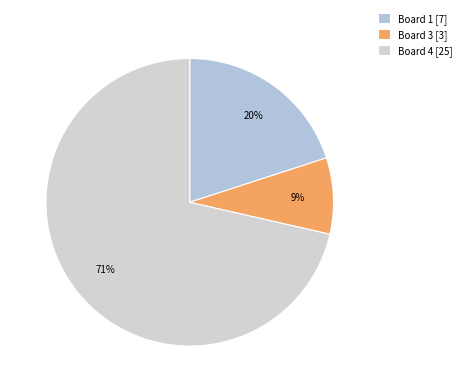

How many slices are in this pie chart?

3